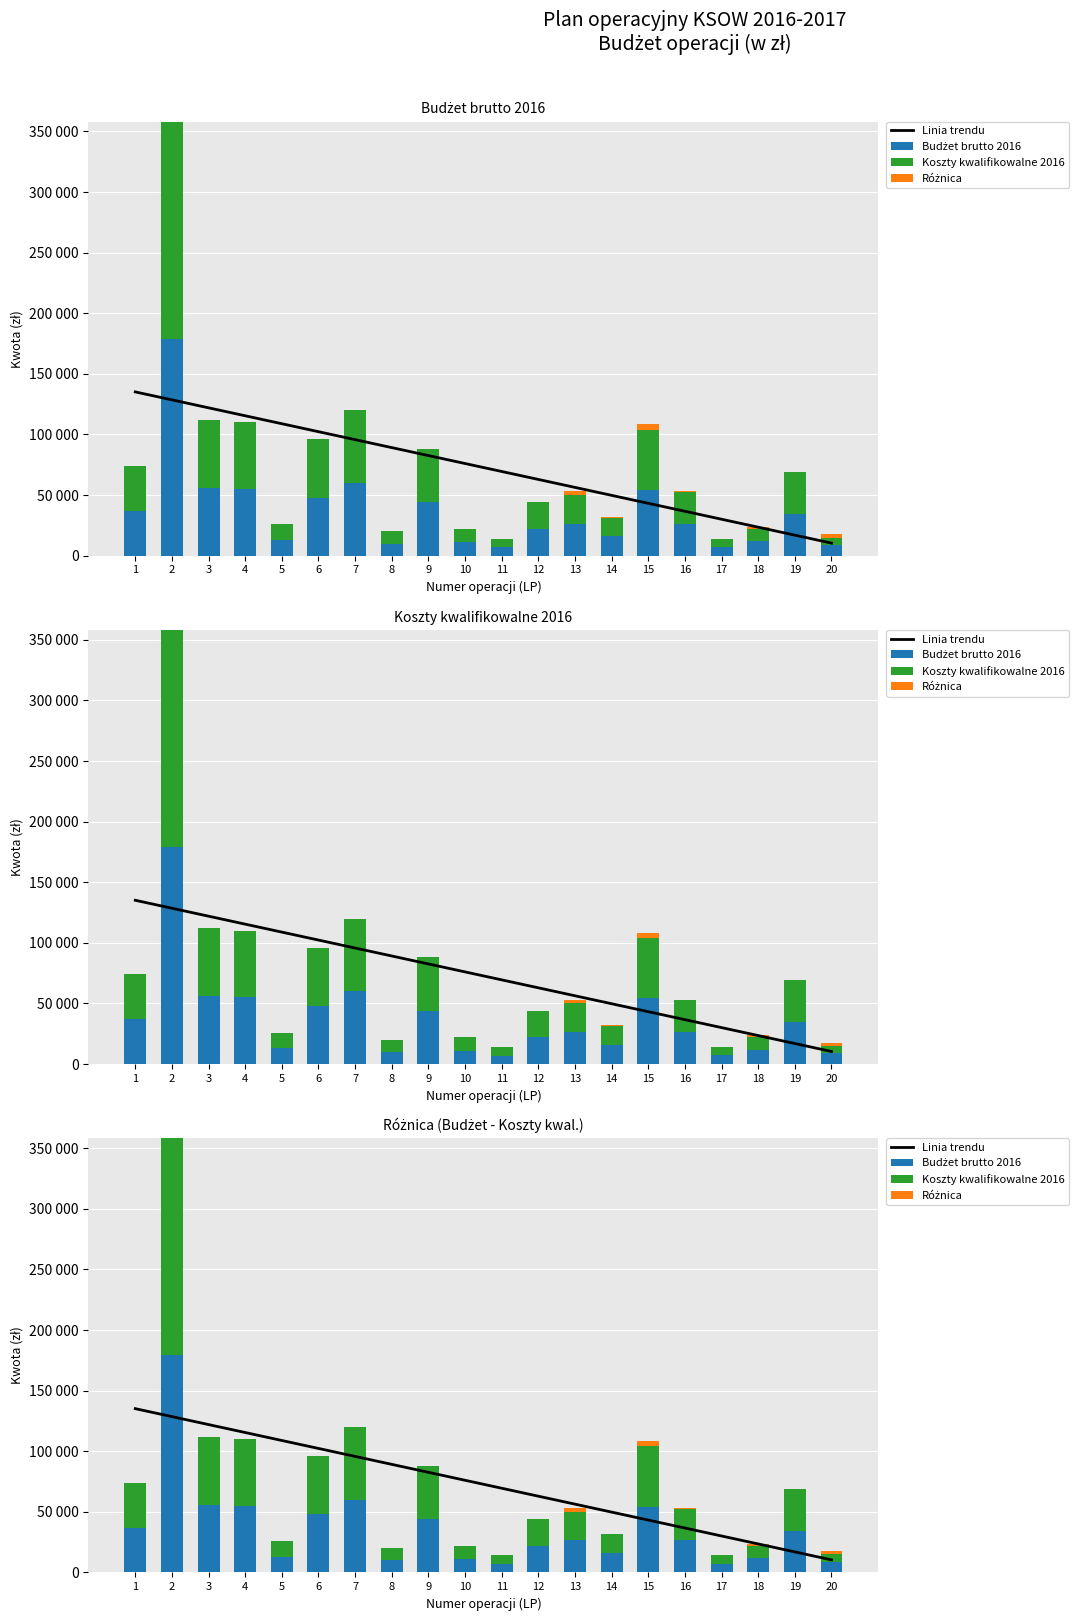

The Koszty kwalifikowalne 2016 series shows 5383.0 at 5. True or false?

False